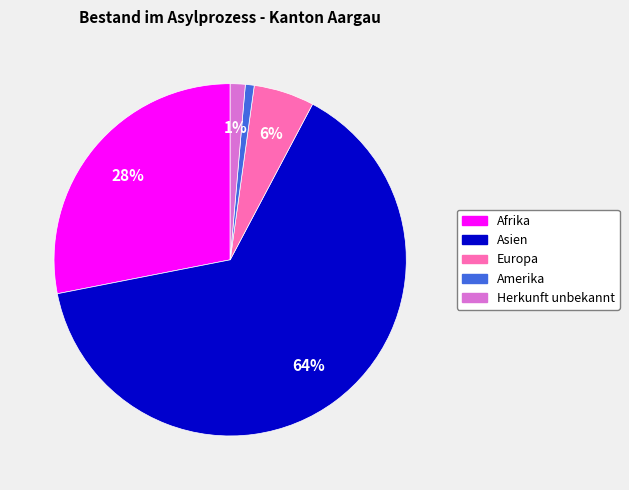

To the nearest percent, what is the difference between the largest and smallest slice percentages?

63%